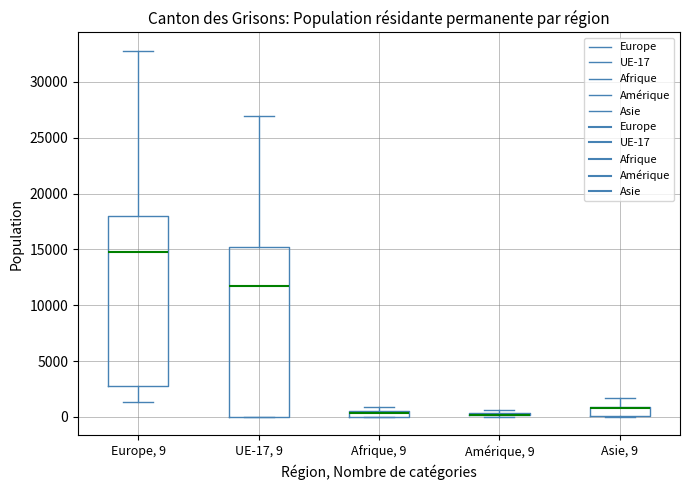

Where is the lower edge of the box for Amérique, 9 on the y-axis? The values are not printed on the chart, so give them approximately, as read against the axis.

0